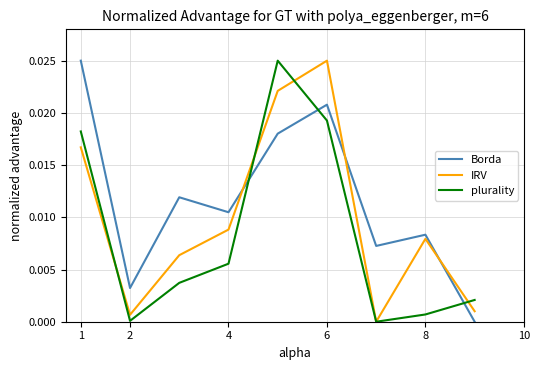

Which series has the largest total across all categories?

Borda